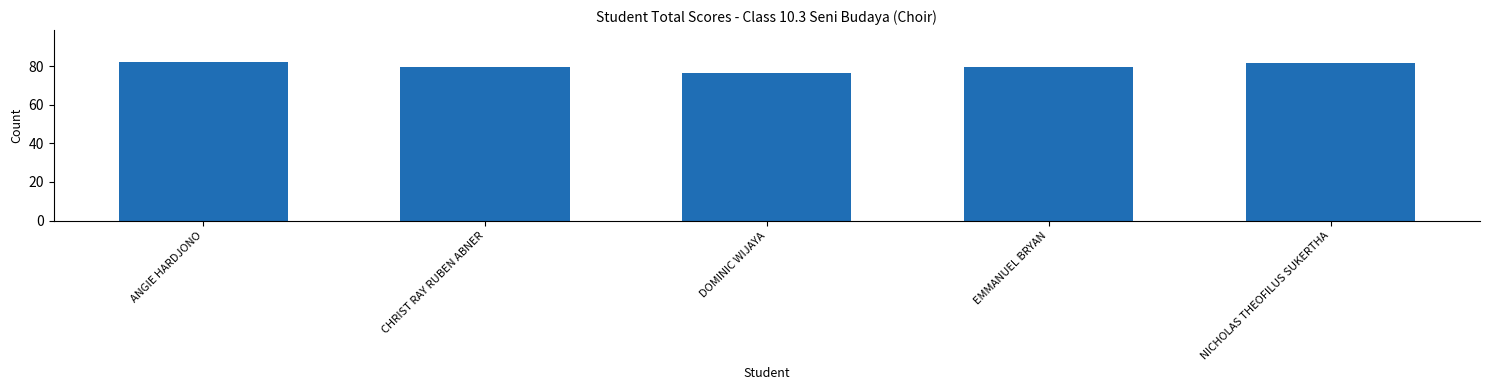

Read the value at NICHOLAS THEOFILUS SUKERTHA.

81.8